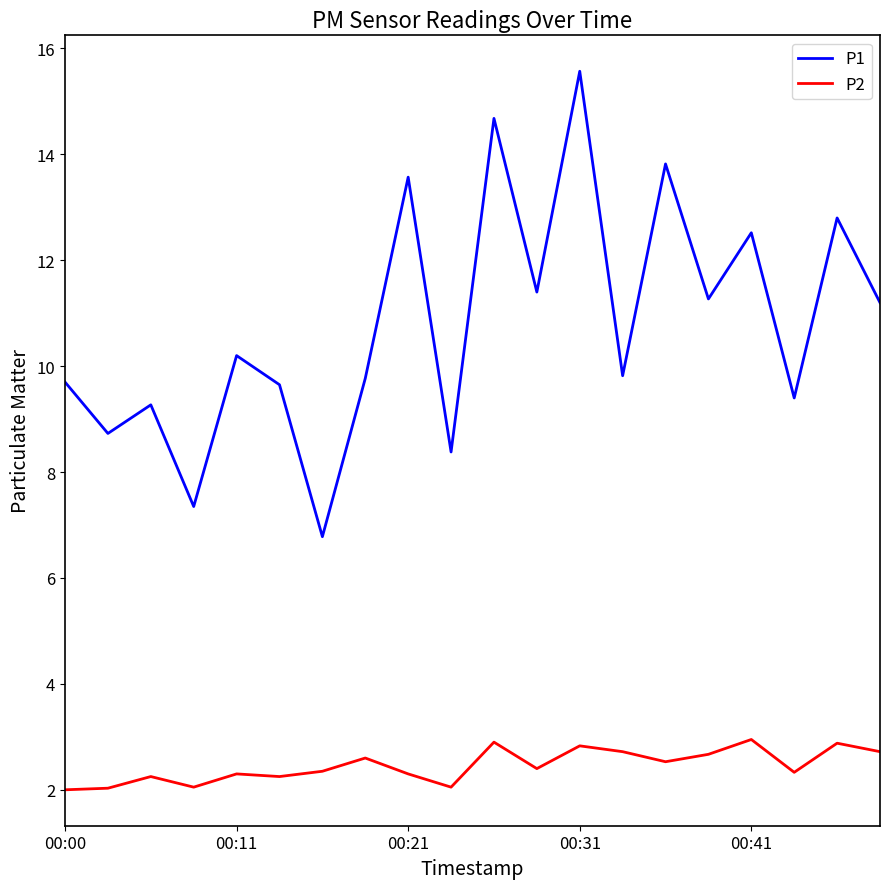

Which series has the largest range (max minus min)?

P1